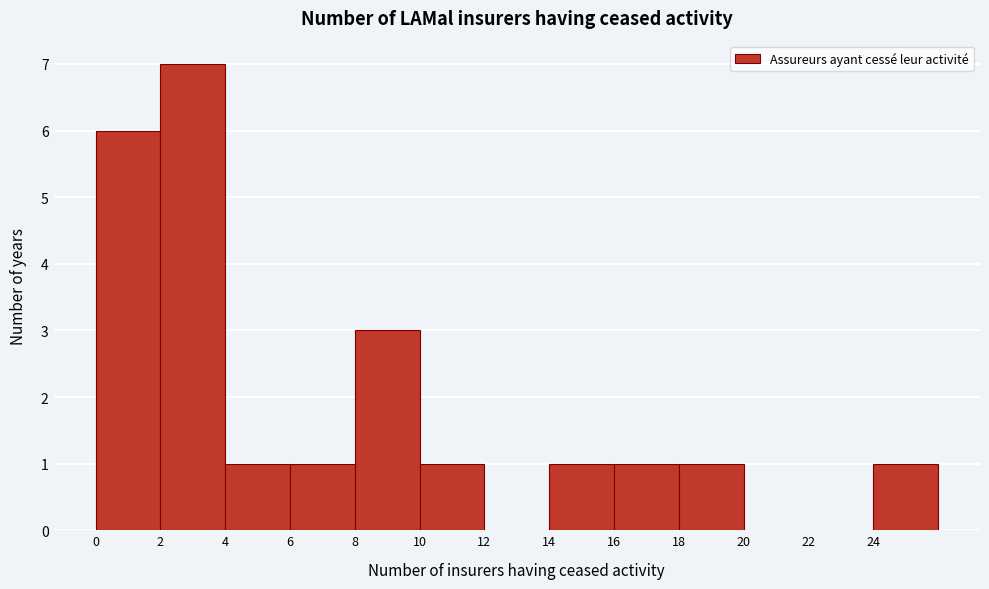

How tall is the bar that spans 2 to 4 on the x-axis? The values are not printed on the chart, so give them approximately, as read against the axis.

7